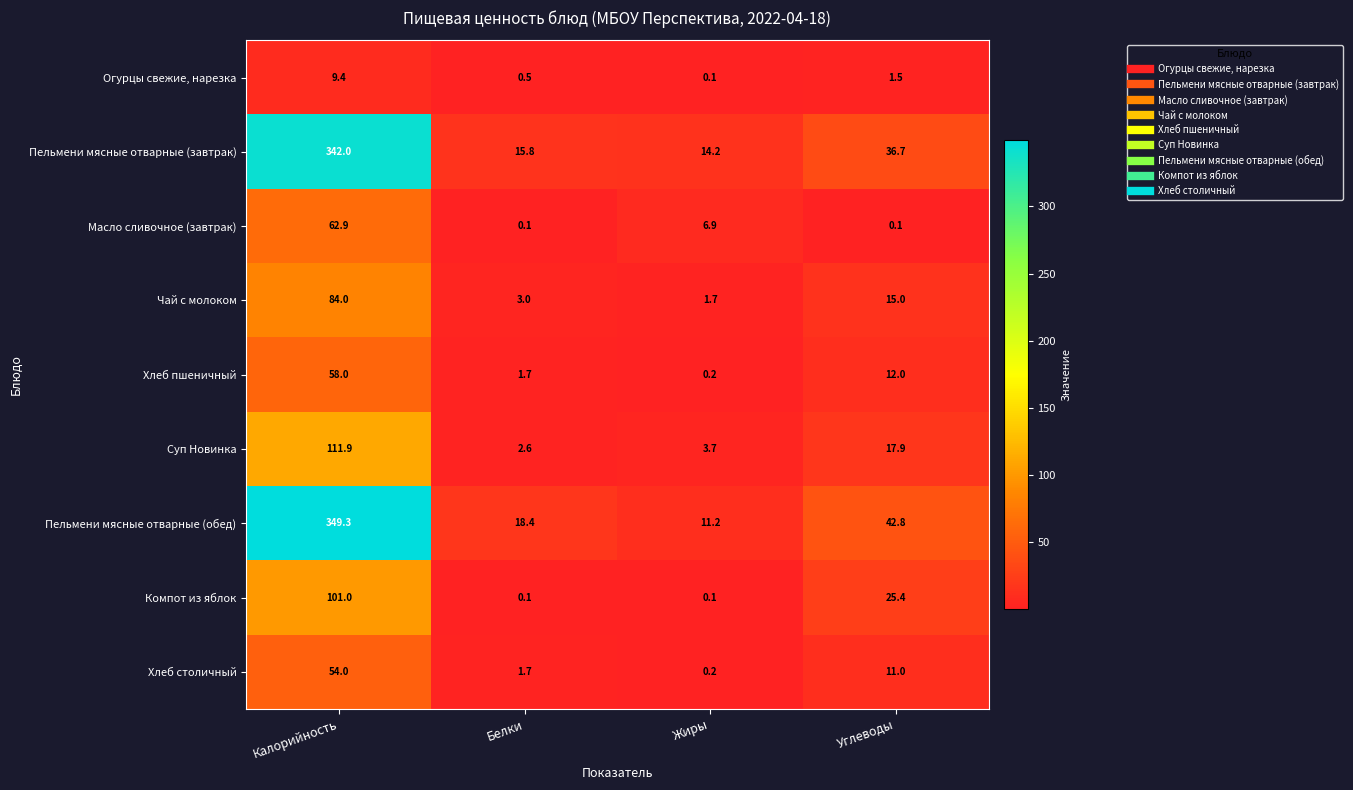

At which label does Пельмени мясные отварные (обед) first exceed 42?

Калорийность